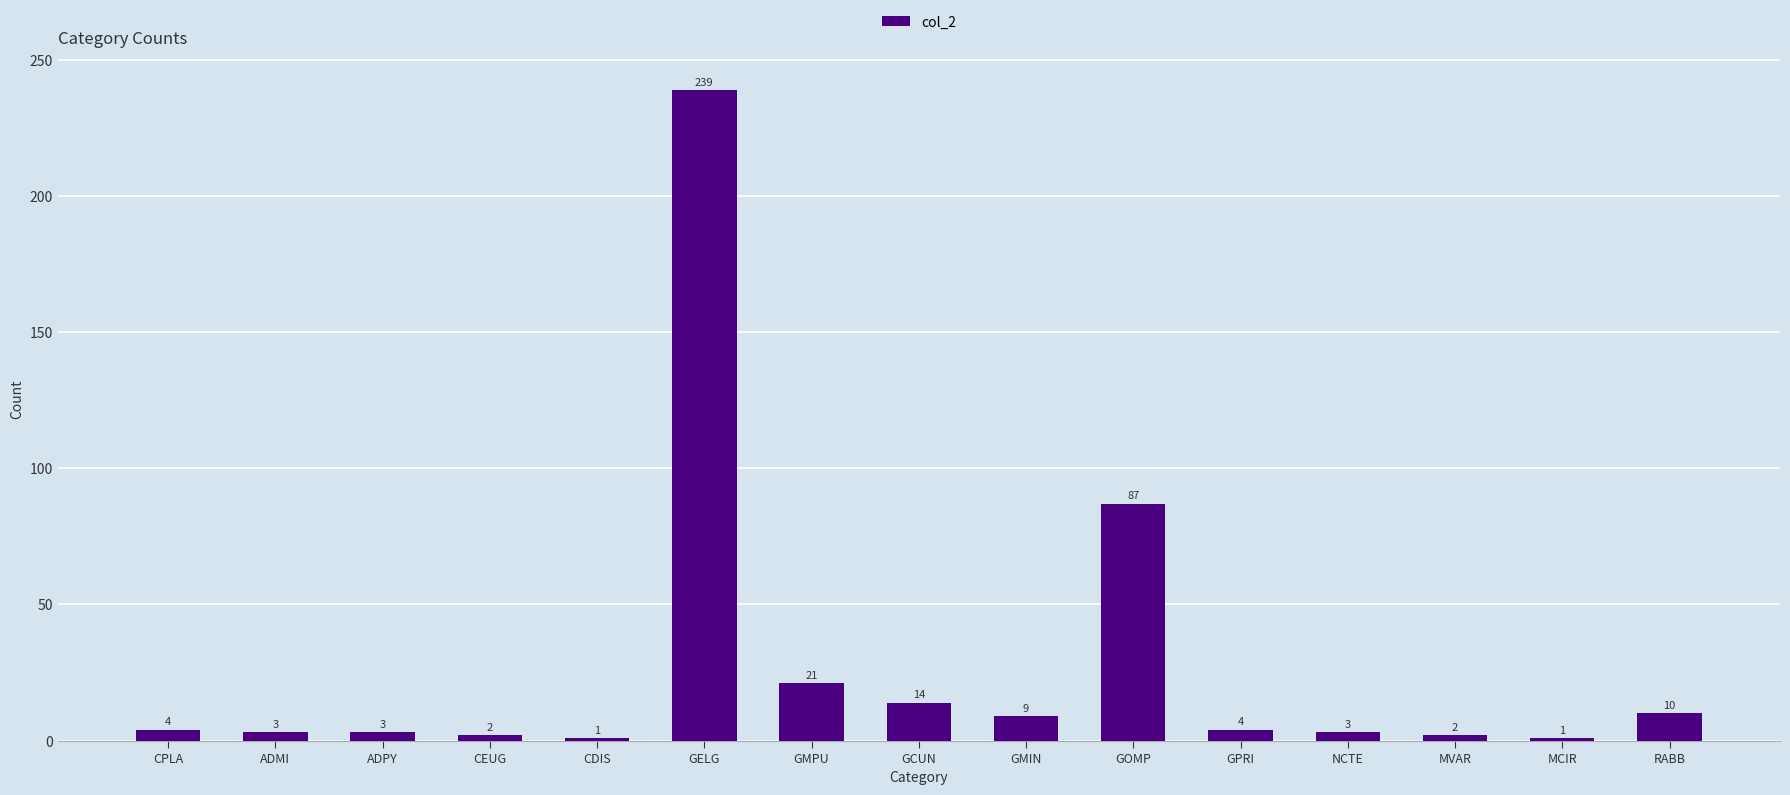

At which category does the chart reach its peak across all series?

GELG